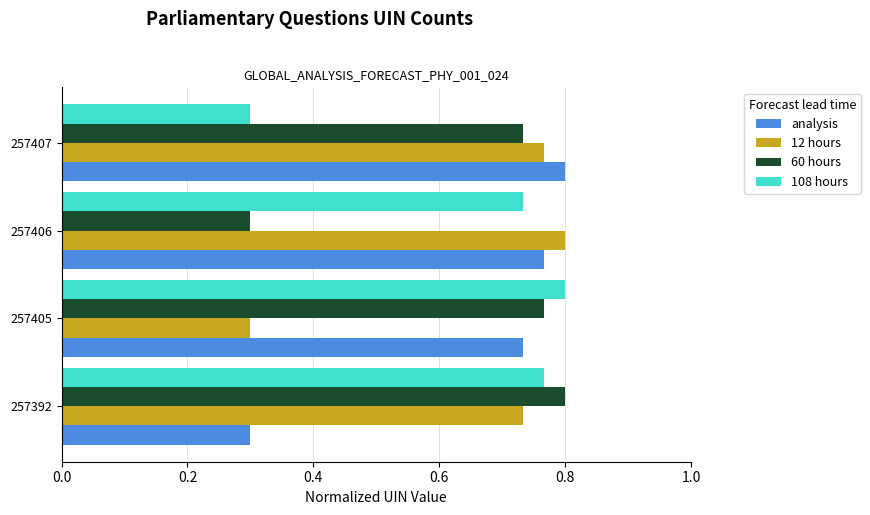

What is the spread (max minus min) of values at 257407?

0.5